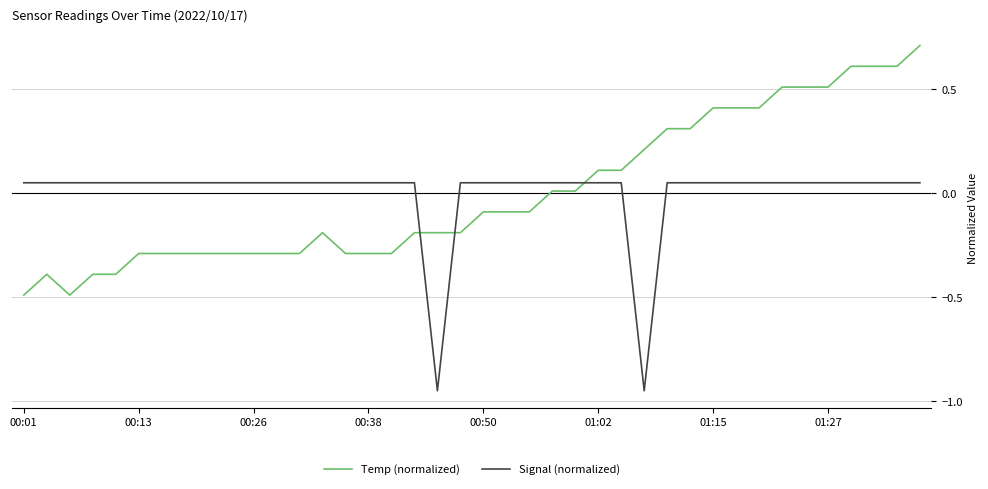

True or false: Temp (normalized) and Signal (normalized) intersect in this chart.

True